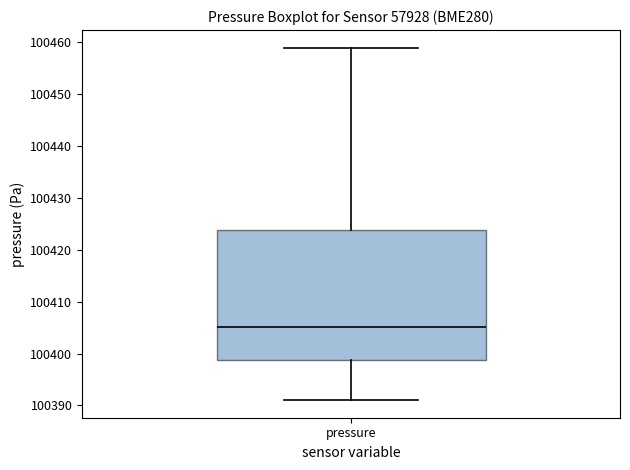

Where does the lower whisker of the box for pressure end on the y-axis? The values are not printed on the chart, so give them approximately, as read against the axis.

100391